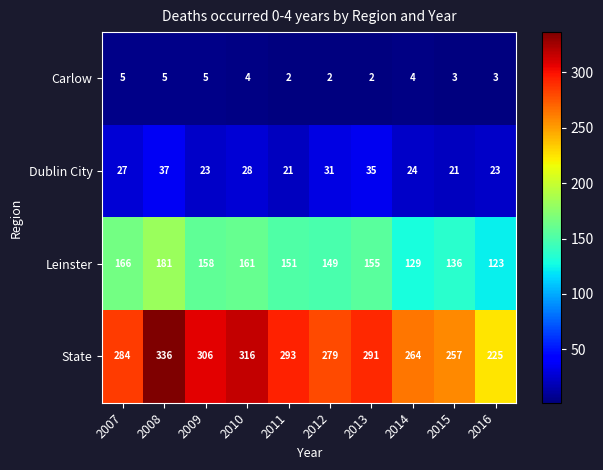

What is the smallest value displayed?

2